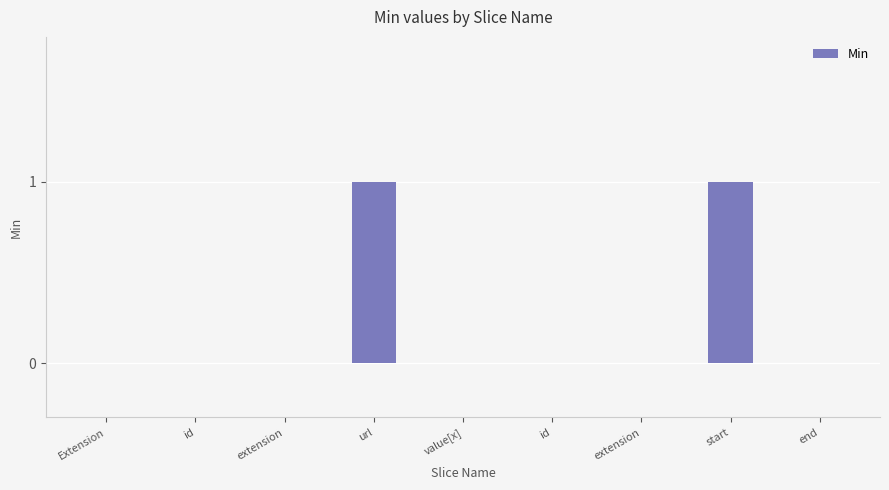

List the labels in order of value, largest first.

url, start, Extension, id, extension, value[x], id, extension, end